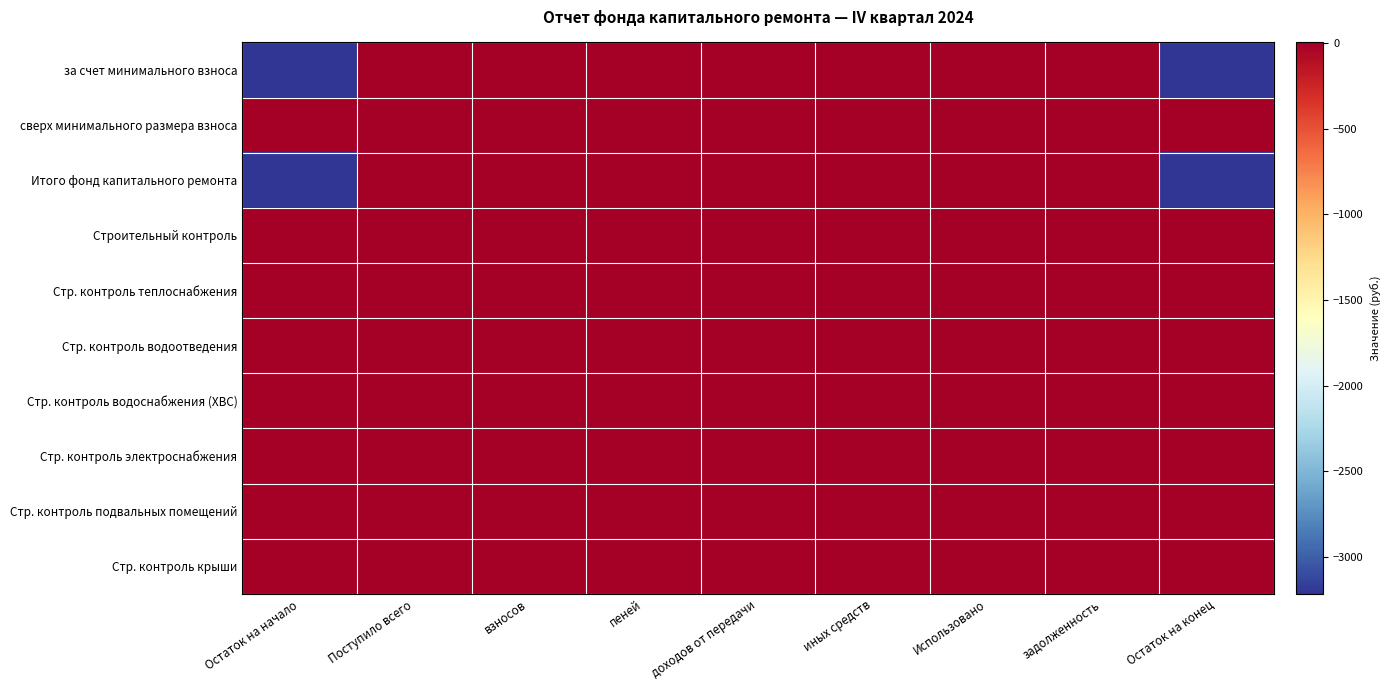

How many categories are shown in the chart?

9